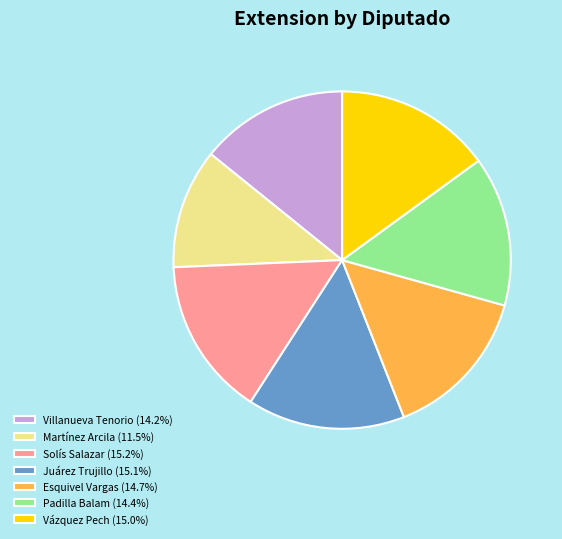

Is the sum of Martínez Arcila (11.5%) and Solís Salazar (15.2%) greater than half?

No